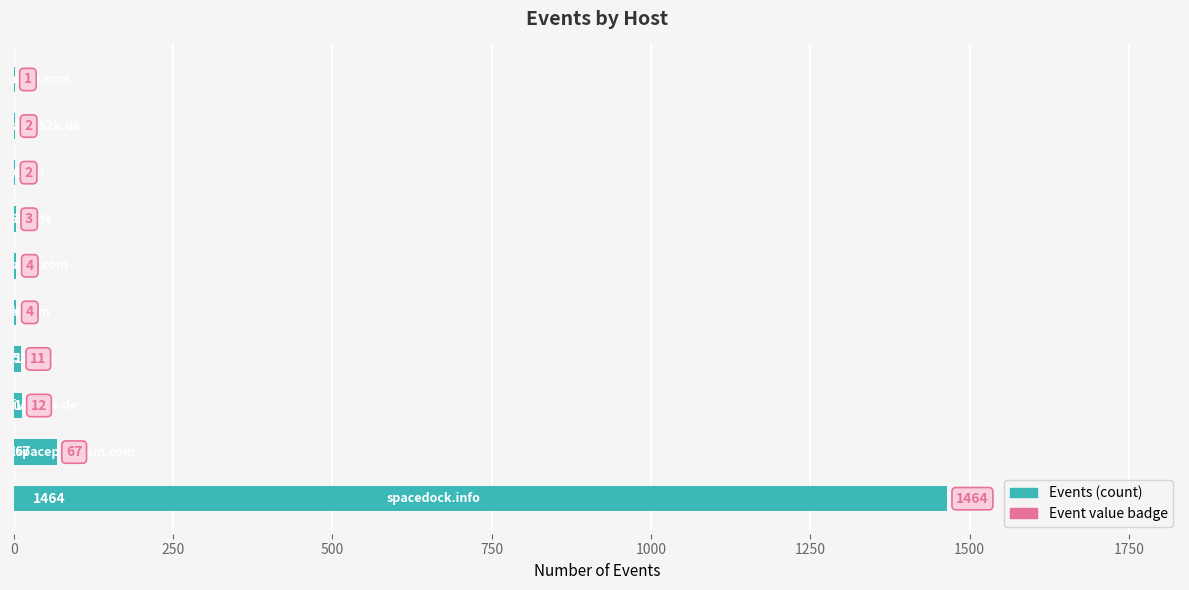

What is the greatest value displayed?

1464